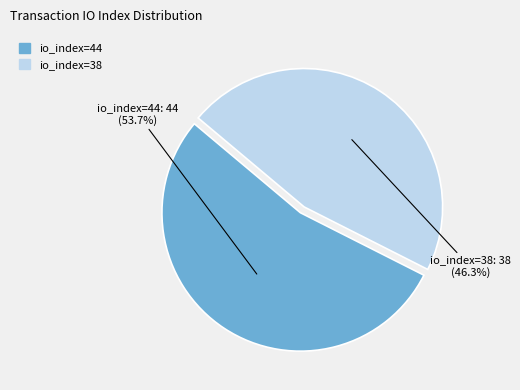

How many slices are in this pie chart?

2